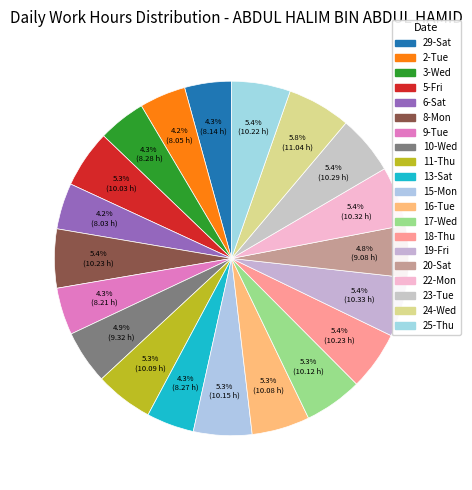

Does 13-Sat represent more than half of the total?

No